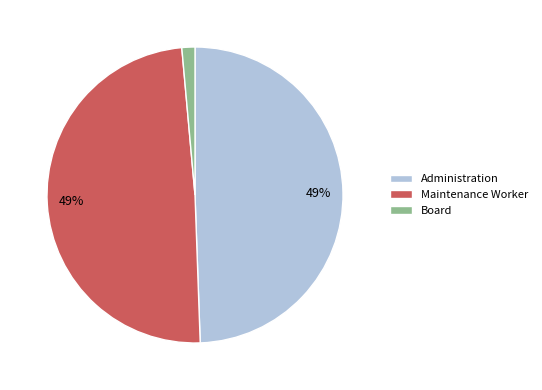

To the nearest percent, what is the average slice percentage?

33%